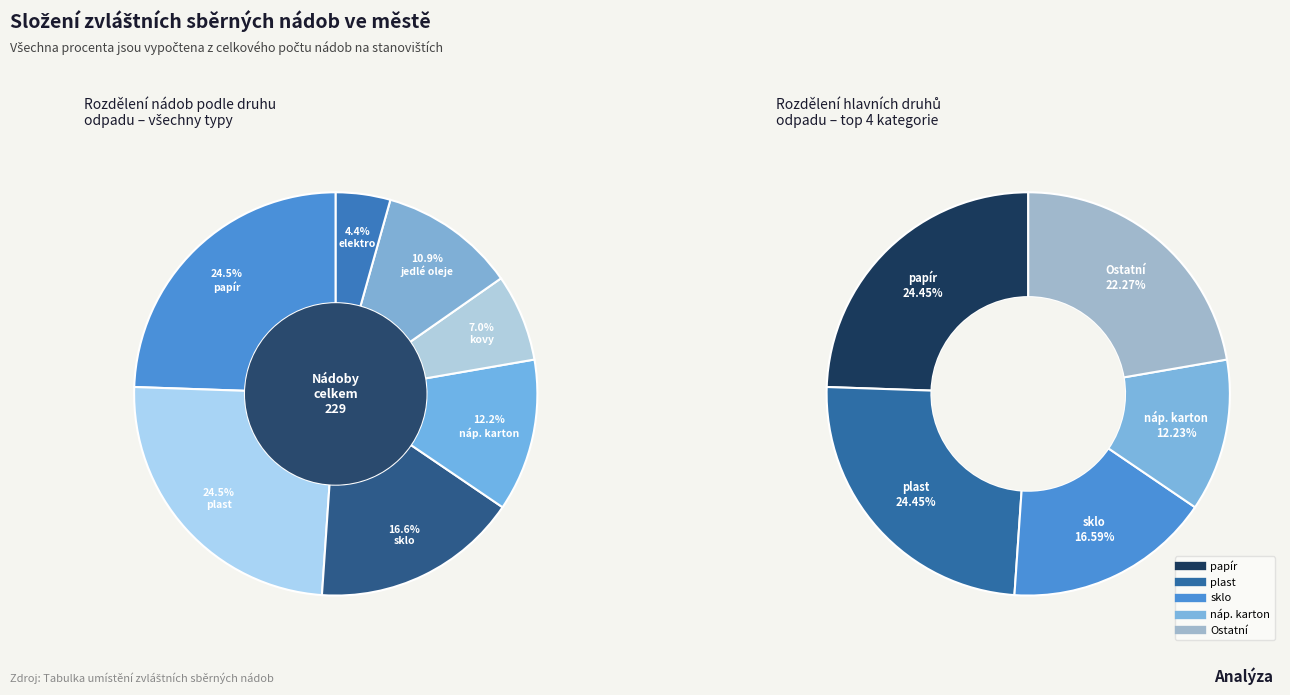

Do náp. karton and papír together represent more than half of the pie?

No